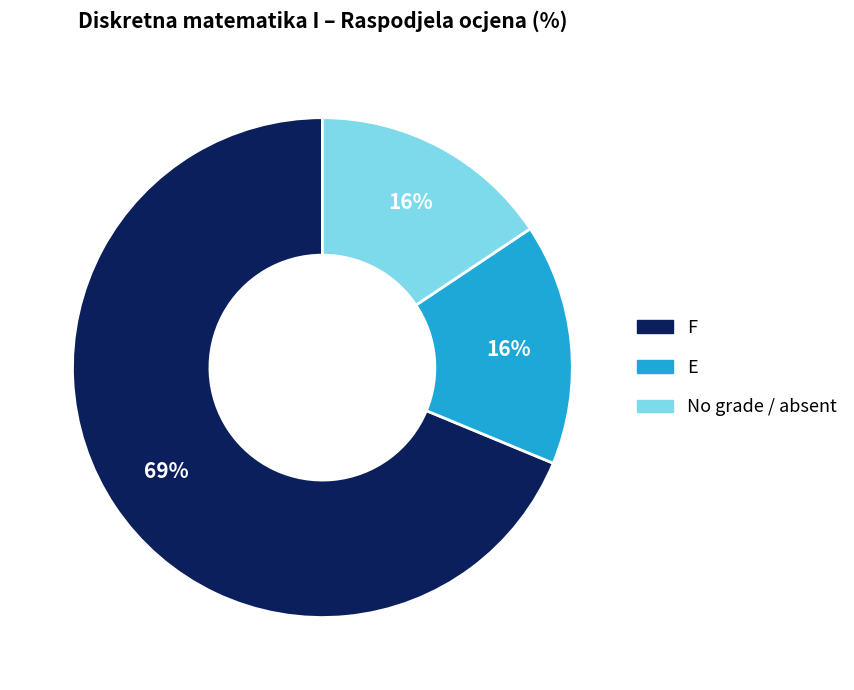

Does any single category account for the majority?

Yes